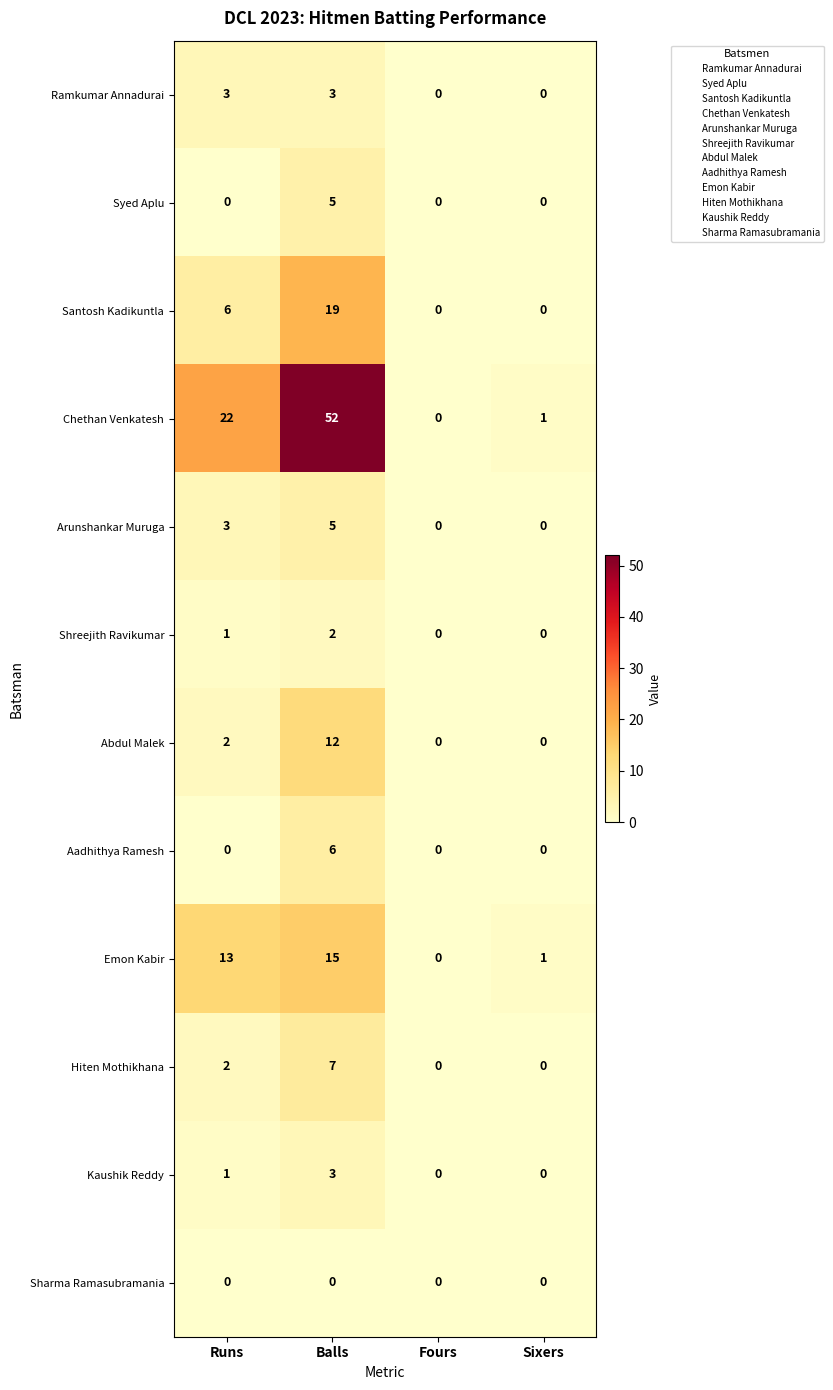

At which category is the sum across all series the highest?

Balls